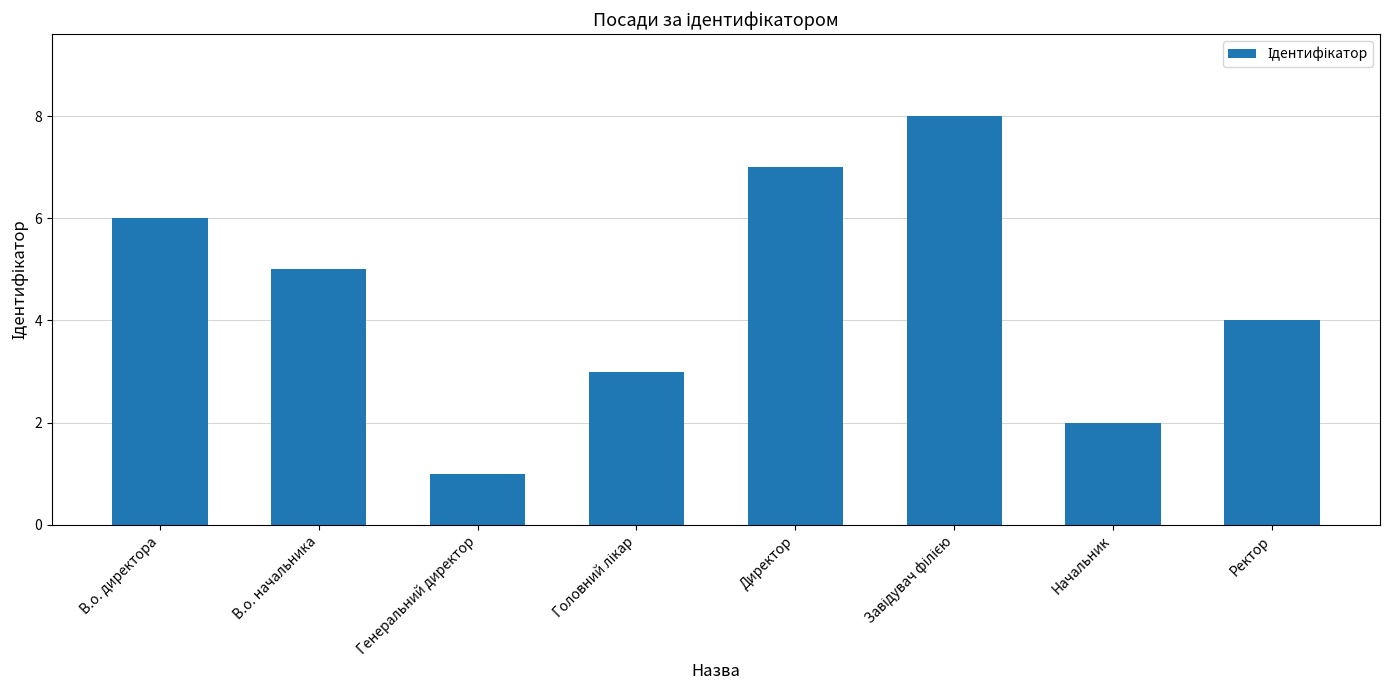

Are the bars grouped side by side (vs. stacked)?

No